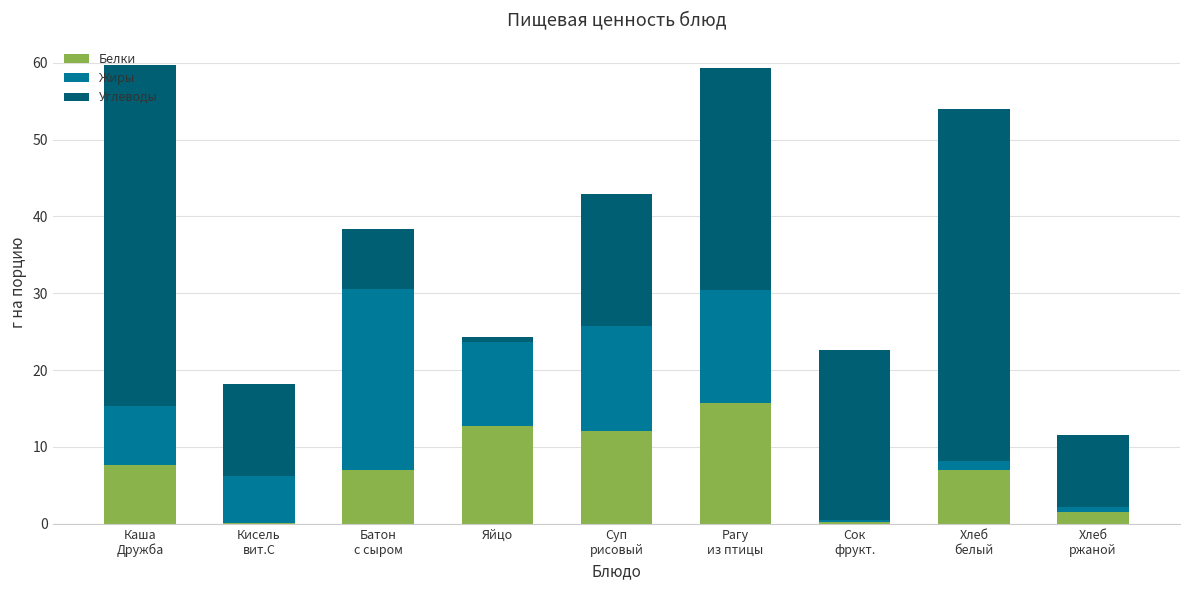

At how many categories does at least one series exceed 11?

8